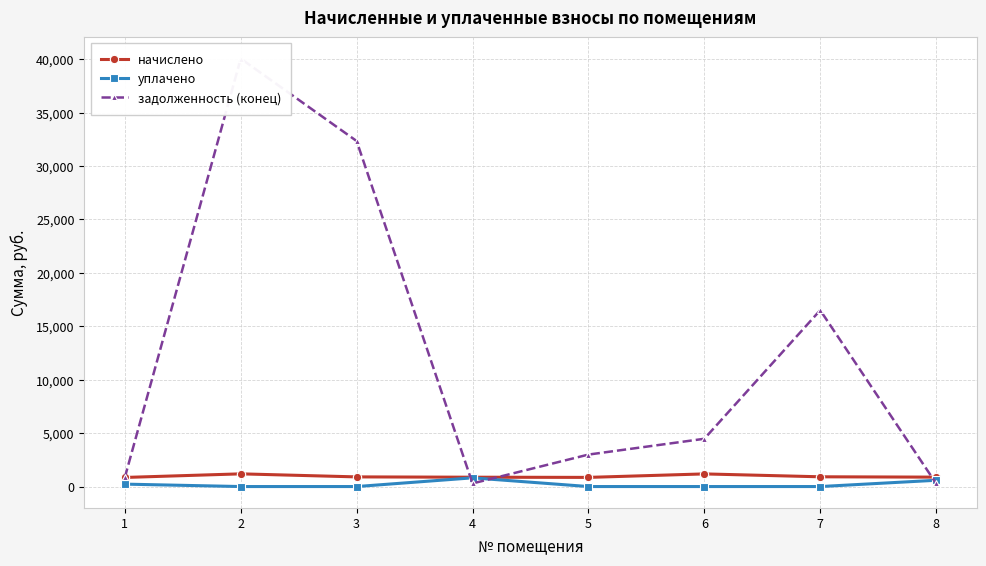

Read the уплачено value at 1.

226.2